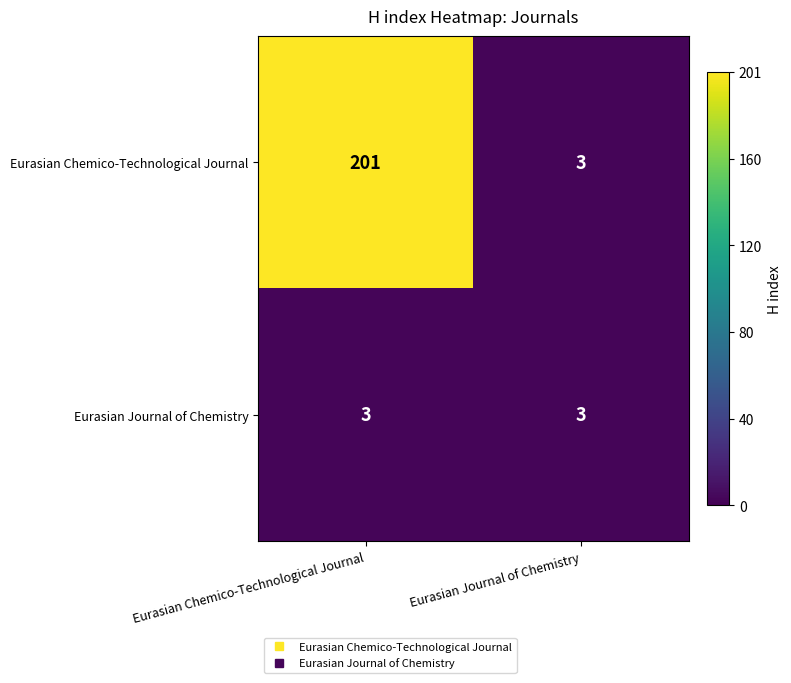

True or false: Eurasian Journal of Chemistry has a value of 2 at Eurasian Chemico-Technological Journal.

False